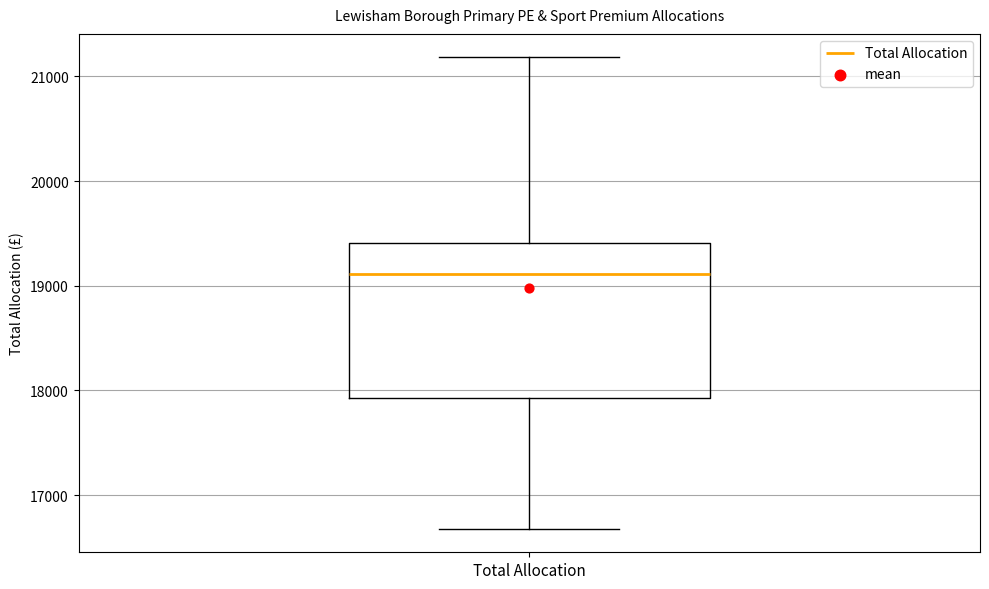

Transcribe this box plot: give where the median line is, the range the box spans, and where the two whiskers end, as read against the y-axis. The values are not printed on the chart, so give them approximately, as read against the axis.

median 19100, box 17900 to 19400, whiskers 16700 to 21200